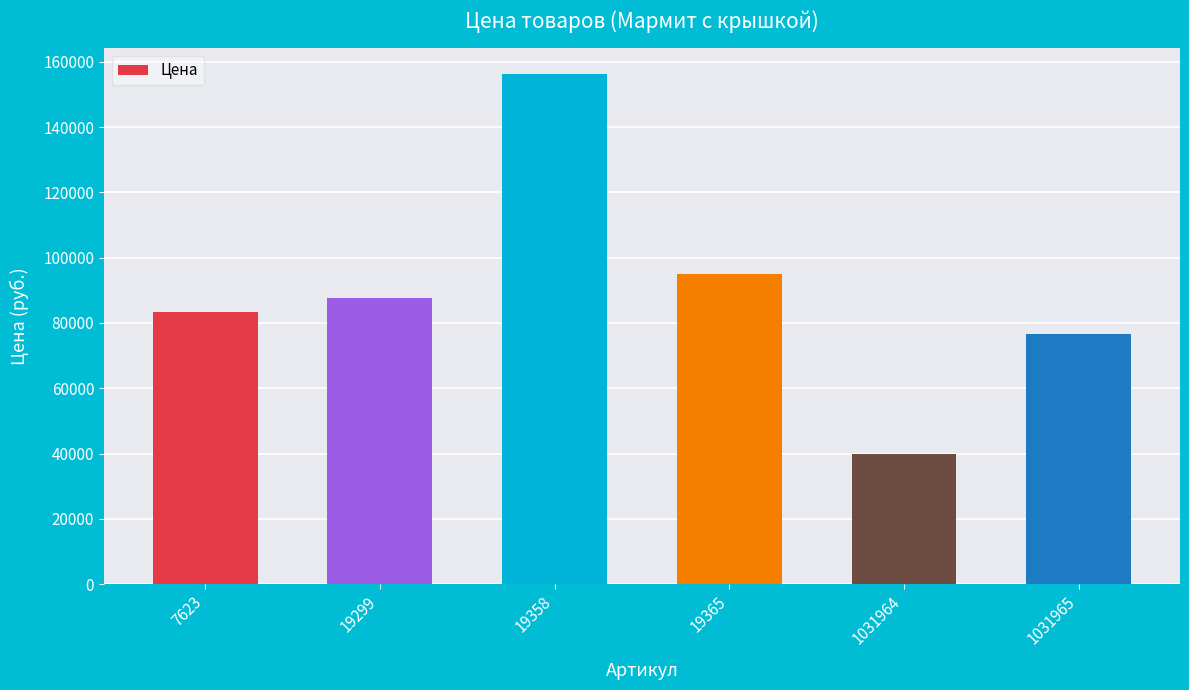

What is the sum of all values?

538861